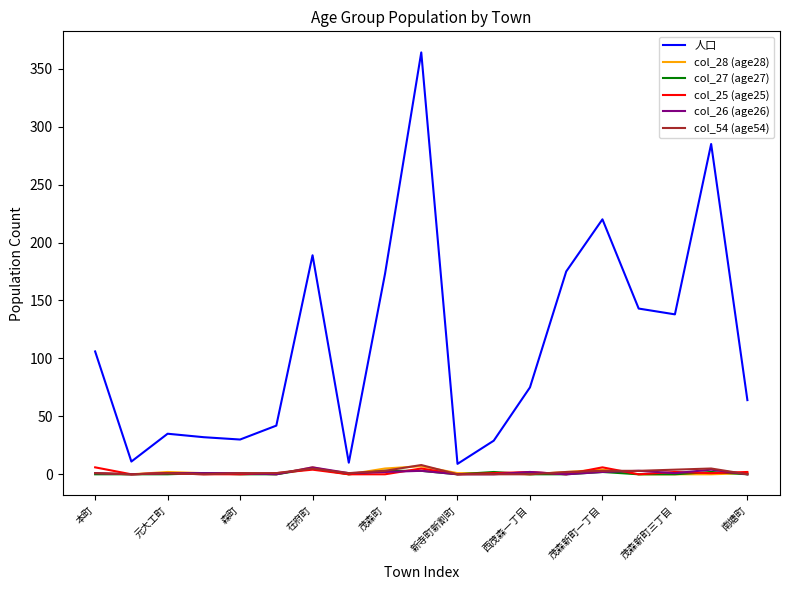

Which series has the largest range (max minus min)?

人口